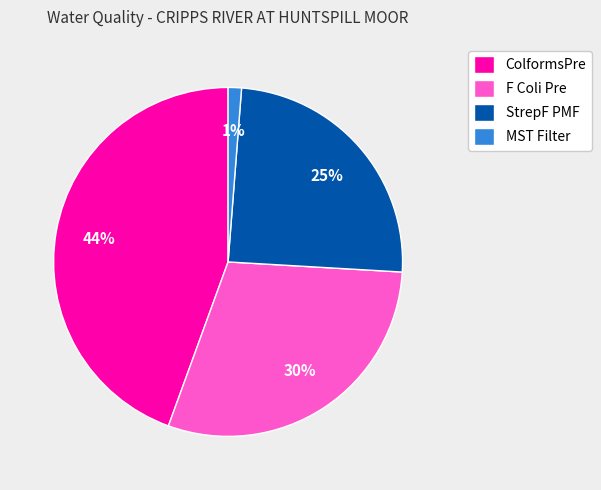

Is MST Filter the majority of the pie?

No